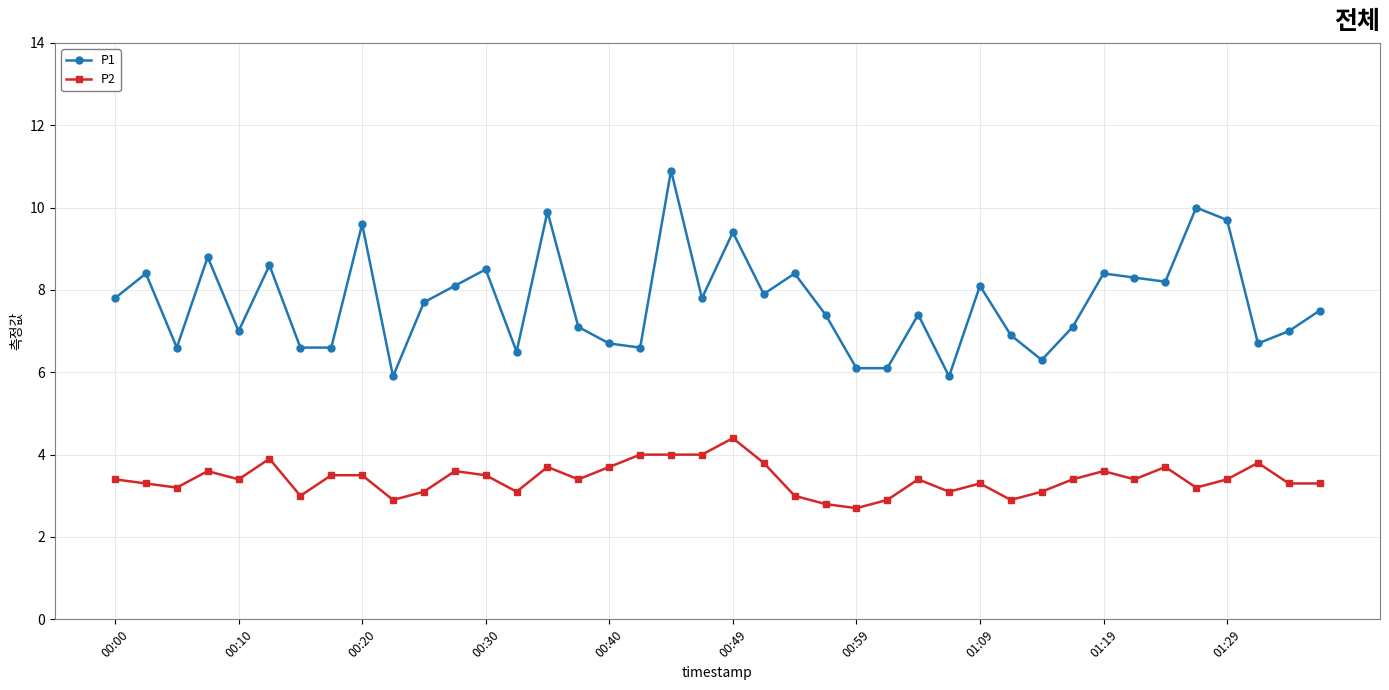

What is the value of the P2 point at the 15th from the left?

3.7